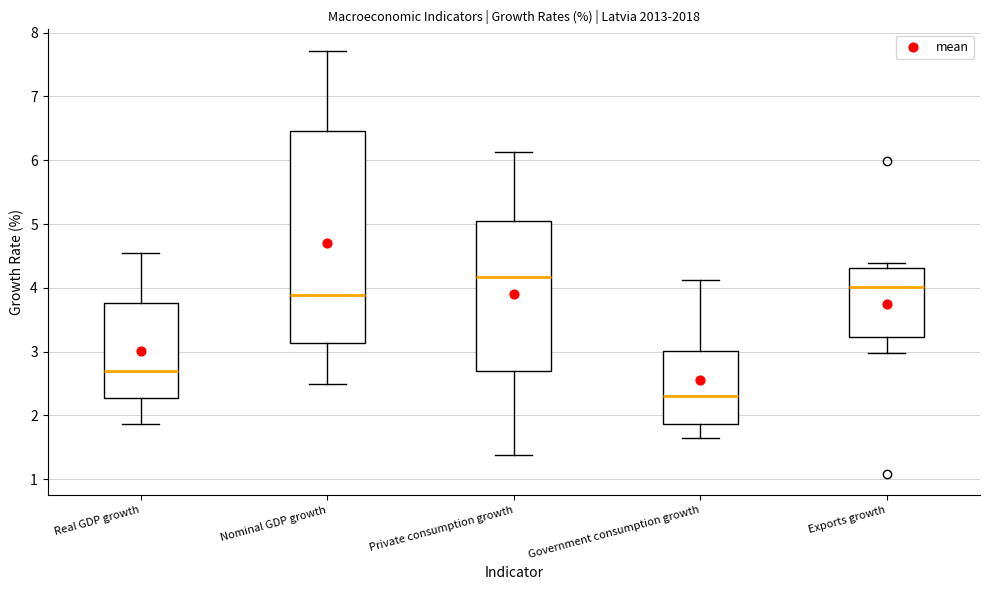

Comparing the boxes themselves (not the whiskers), which one is the tallest?

Nominal GDP growth